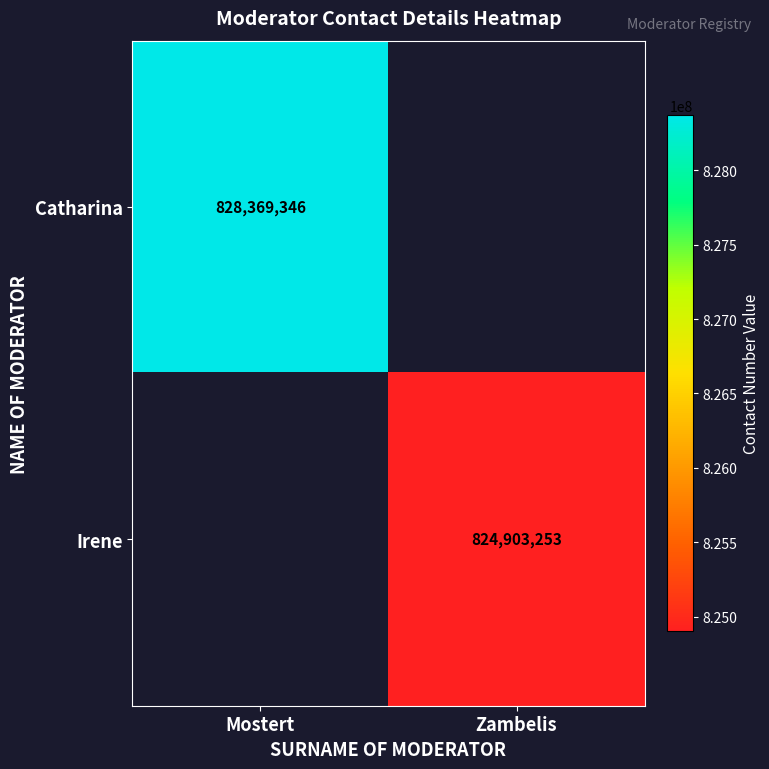

Is the value of Catharina at Mostert greater than the value of Irene at Zambelis?

Yes